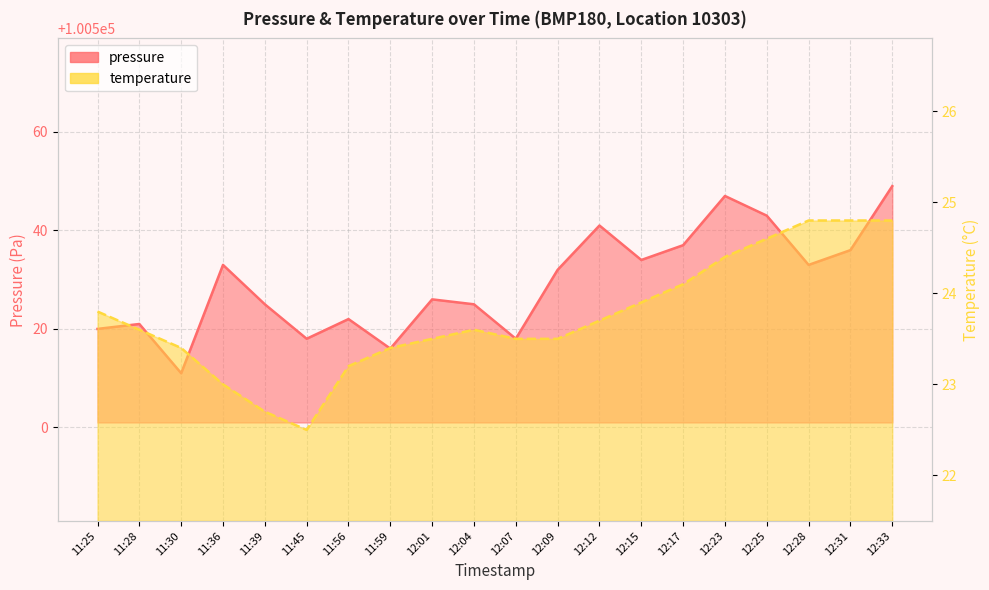

Between 11:59 and 12:04, which is larger?

12:04